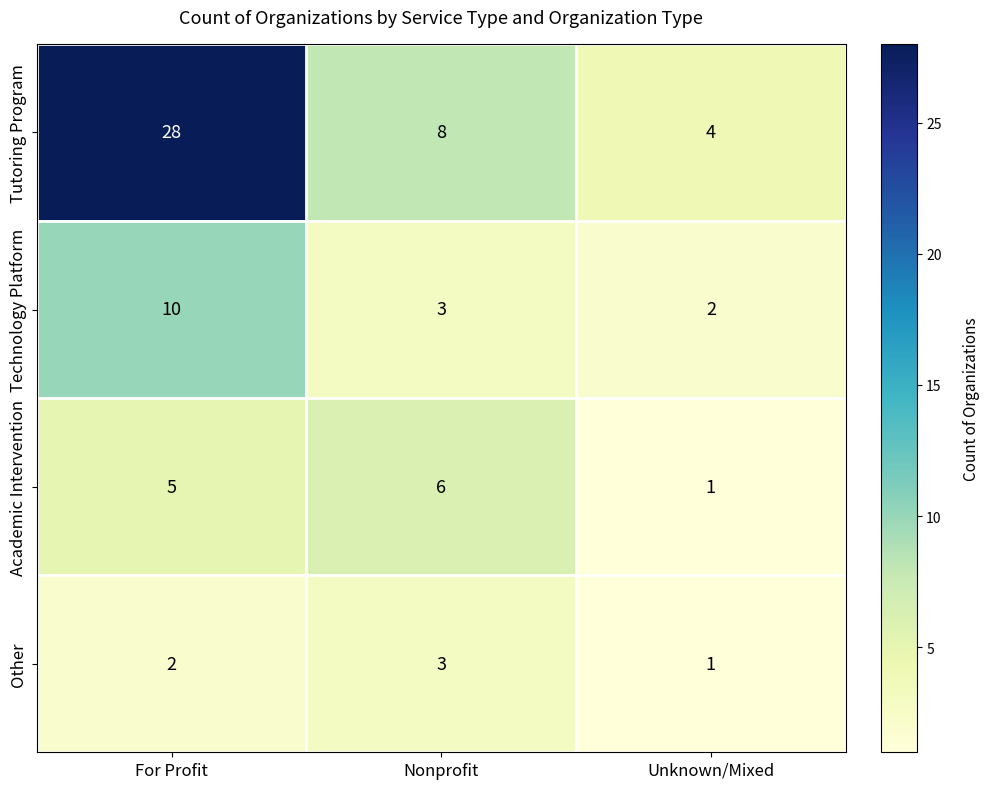

What is the total value across all series at Unknown/Mixed?

8